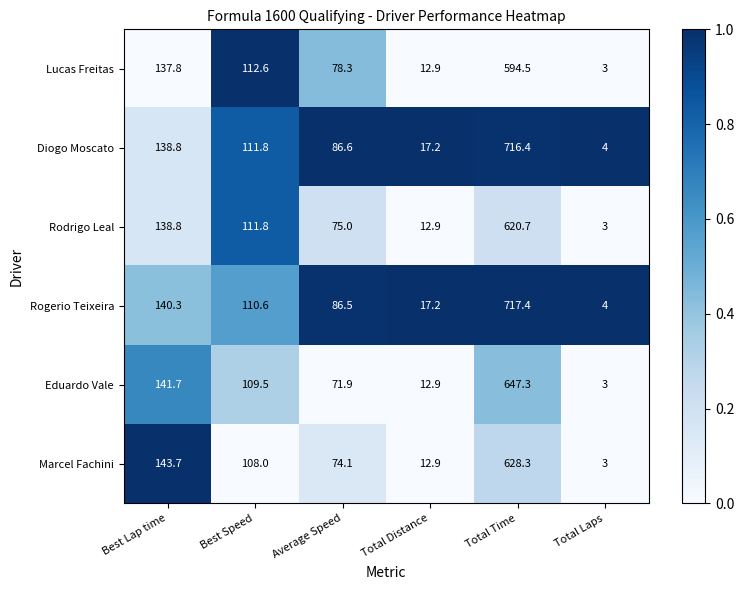

How many categories are shown in the chart?

6